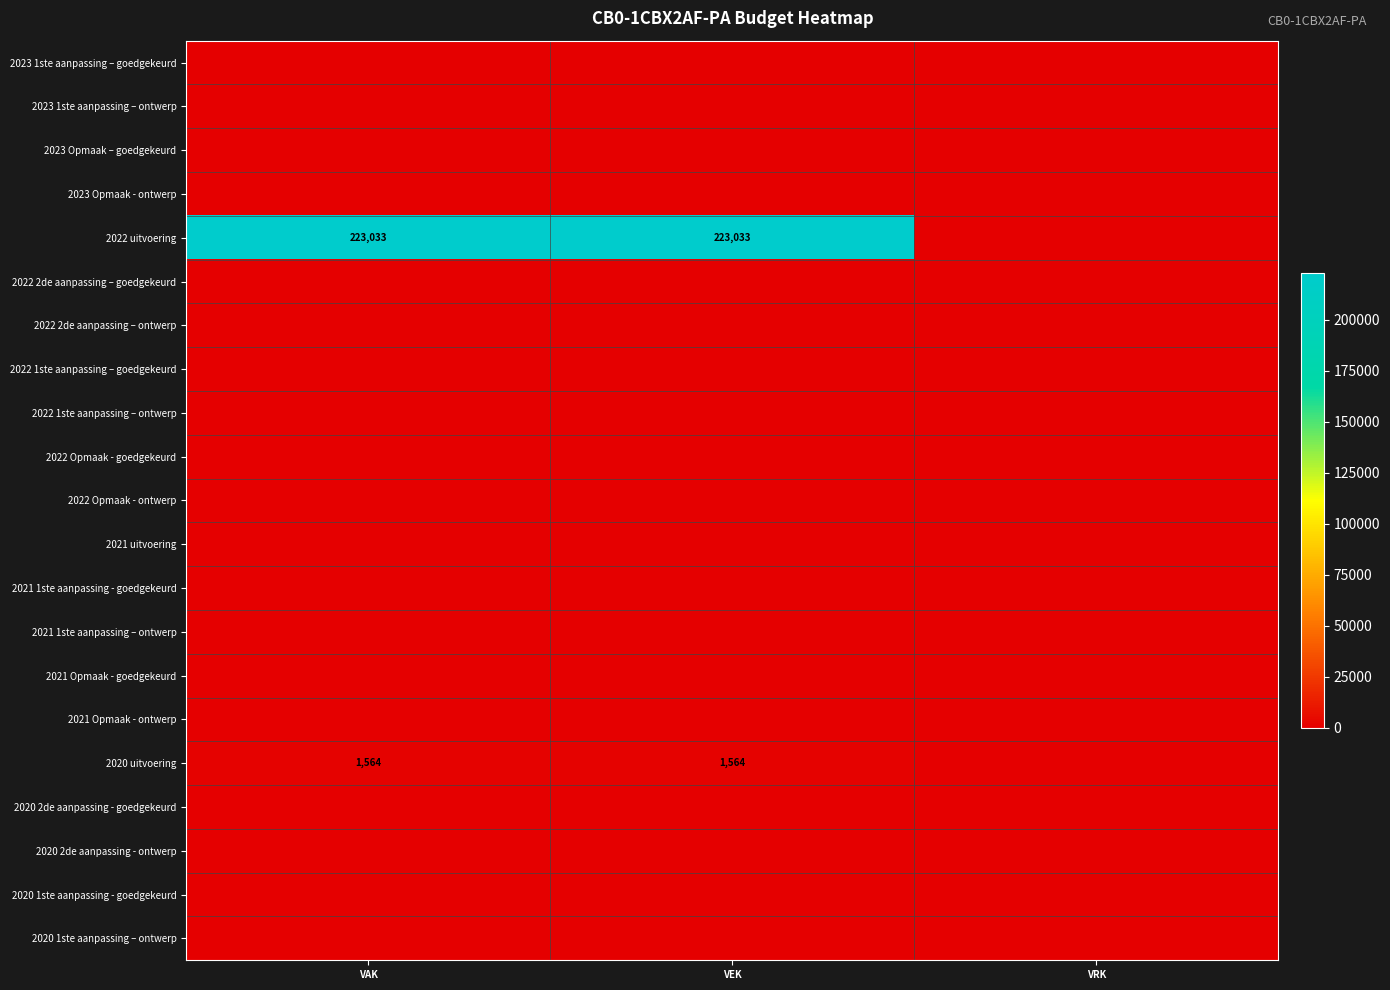

Between VAK and VRK, which is larger?

VAK